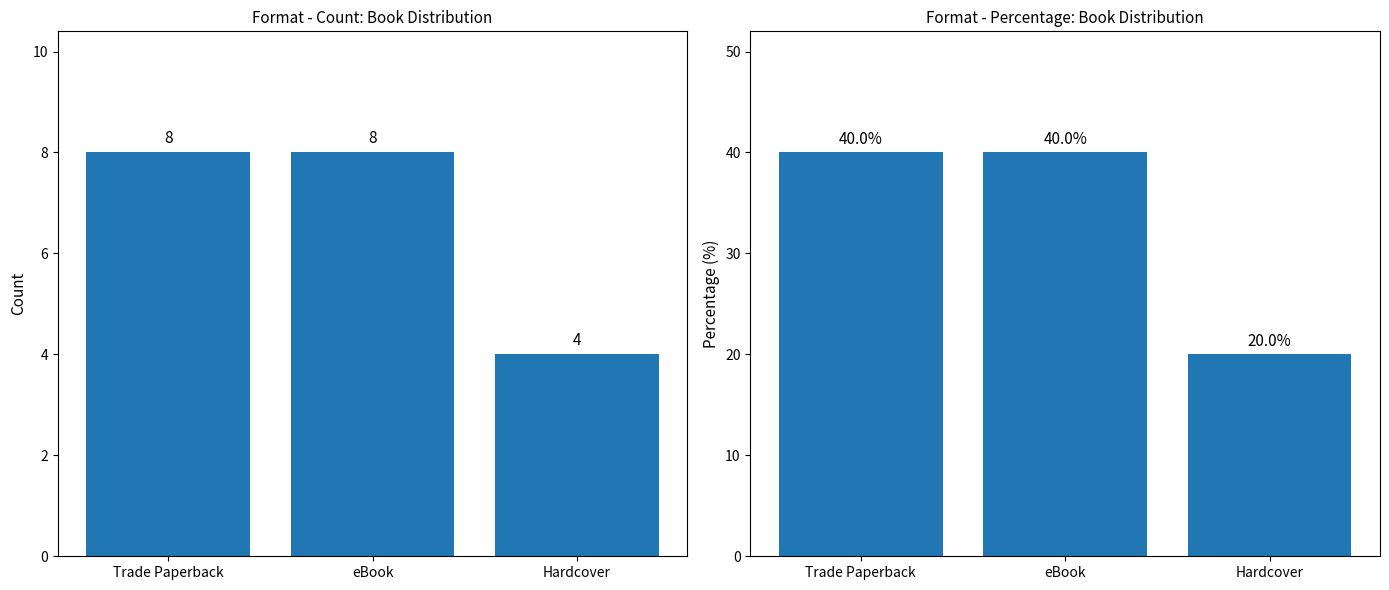

What is the total value across all series at eBook?

48